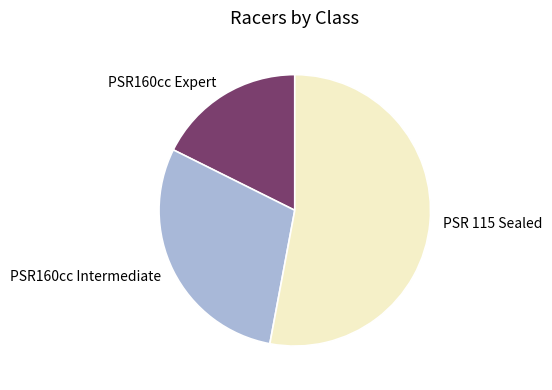

Combined, do PSR160cc Intermediate and PSR 115 Sealed account for over 50%?

Yes